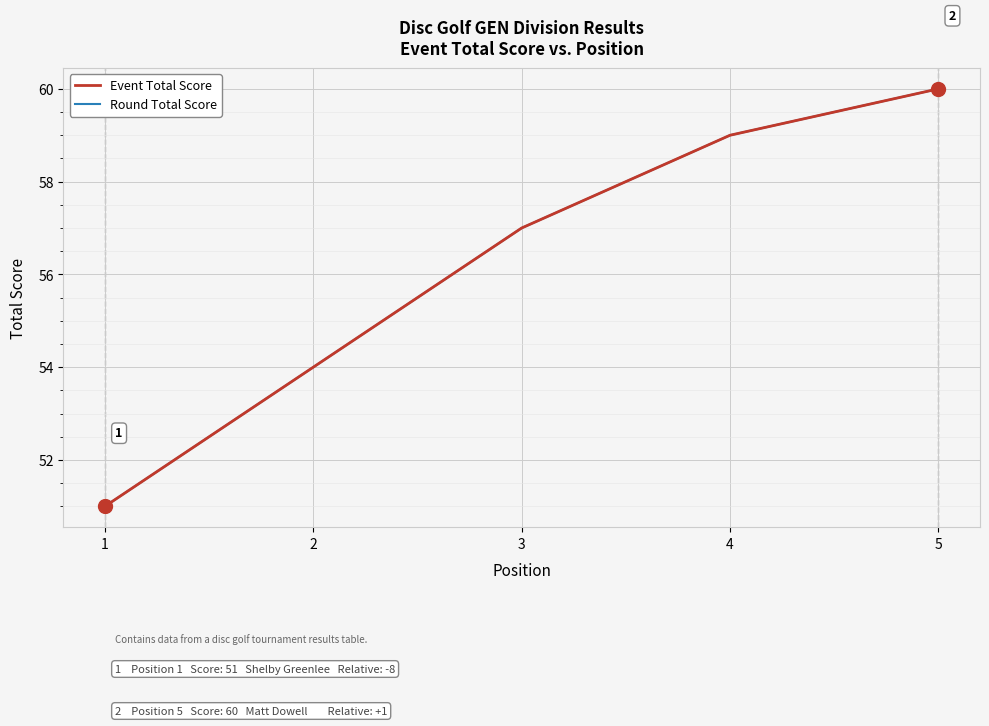

Does the chart display data point markers on the line(s)?

No